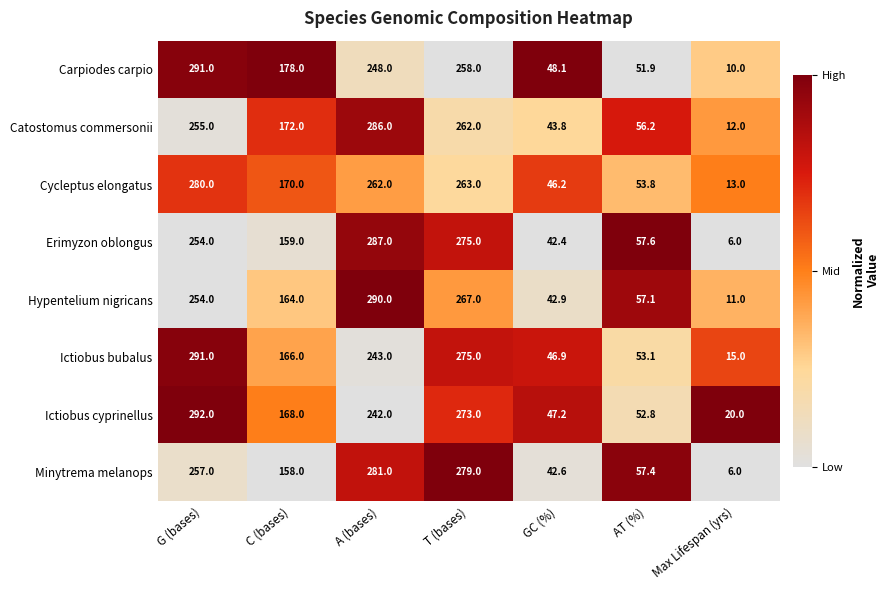

What is the maximum value shown in the chart?

292.0